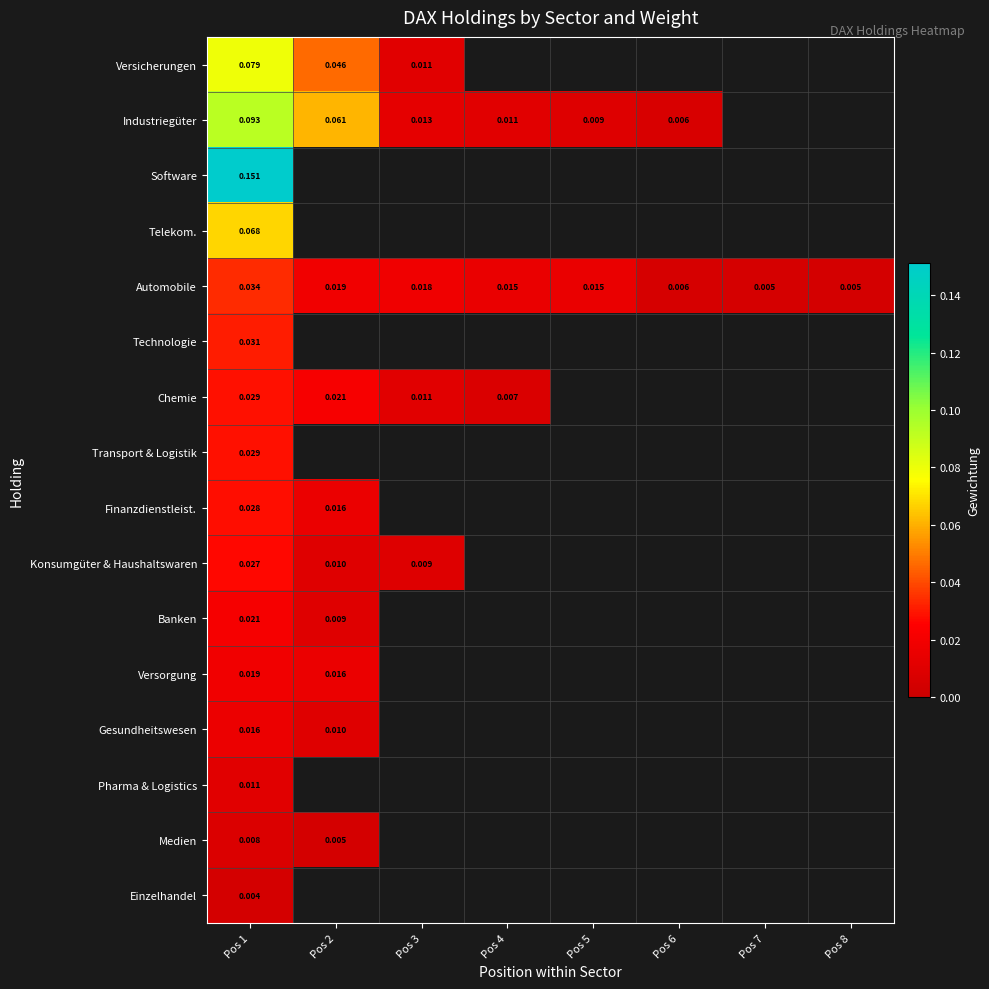

How many data points does each series have?

8